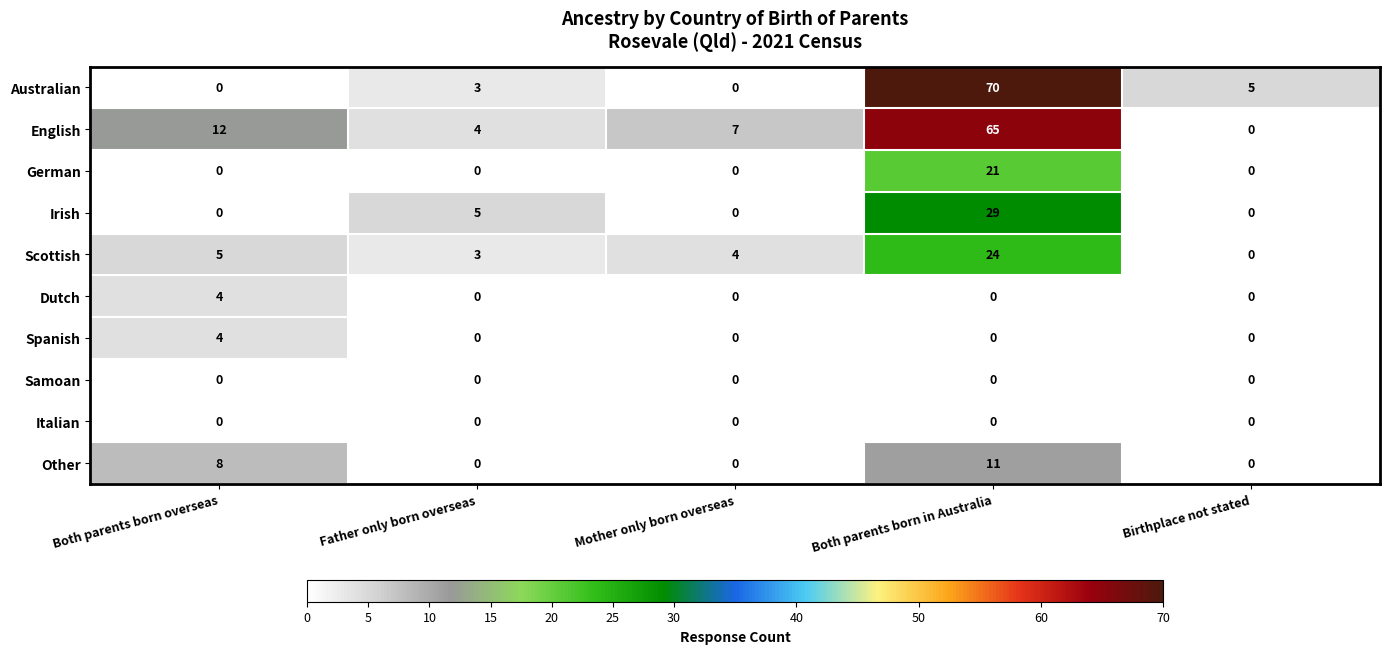

Which series has the largest range (max minus min)?

Australian